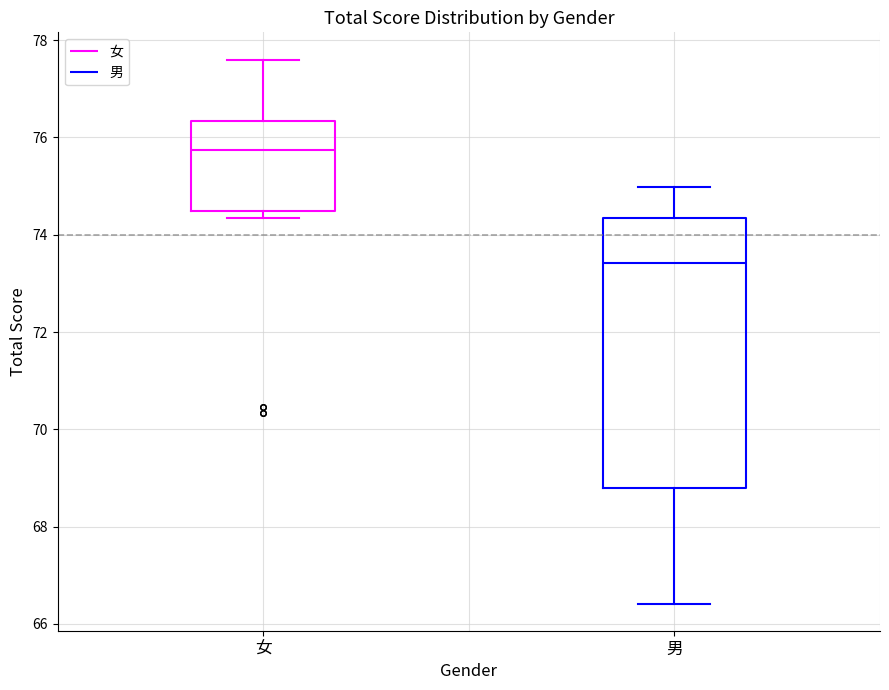

Which box has the highest median line?

女